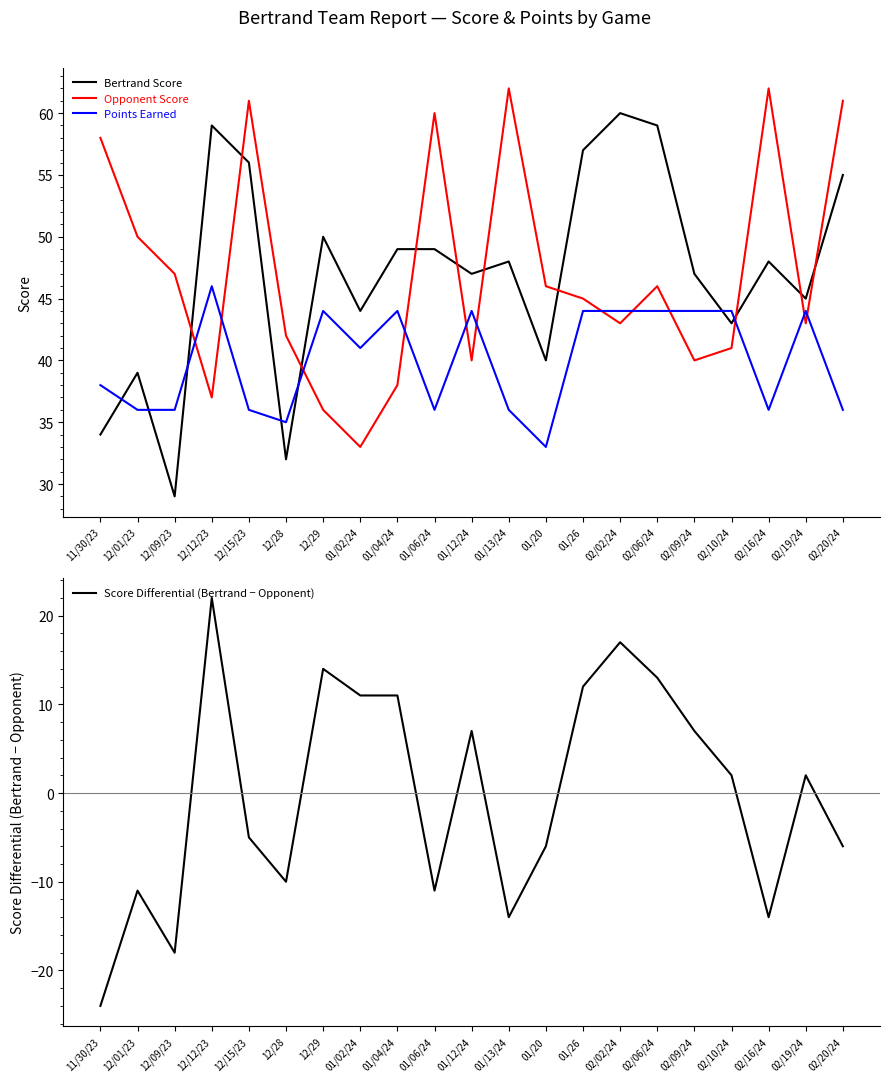

How many lines are shown in the chart?

4